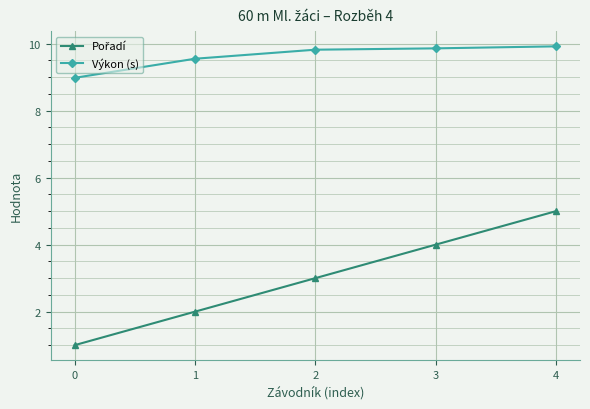

At how many categories does at least one series exceed 8?

5